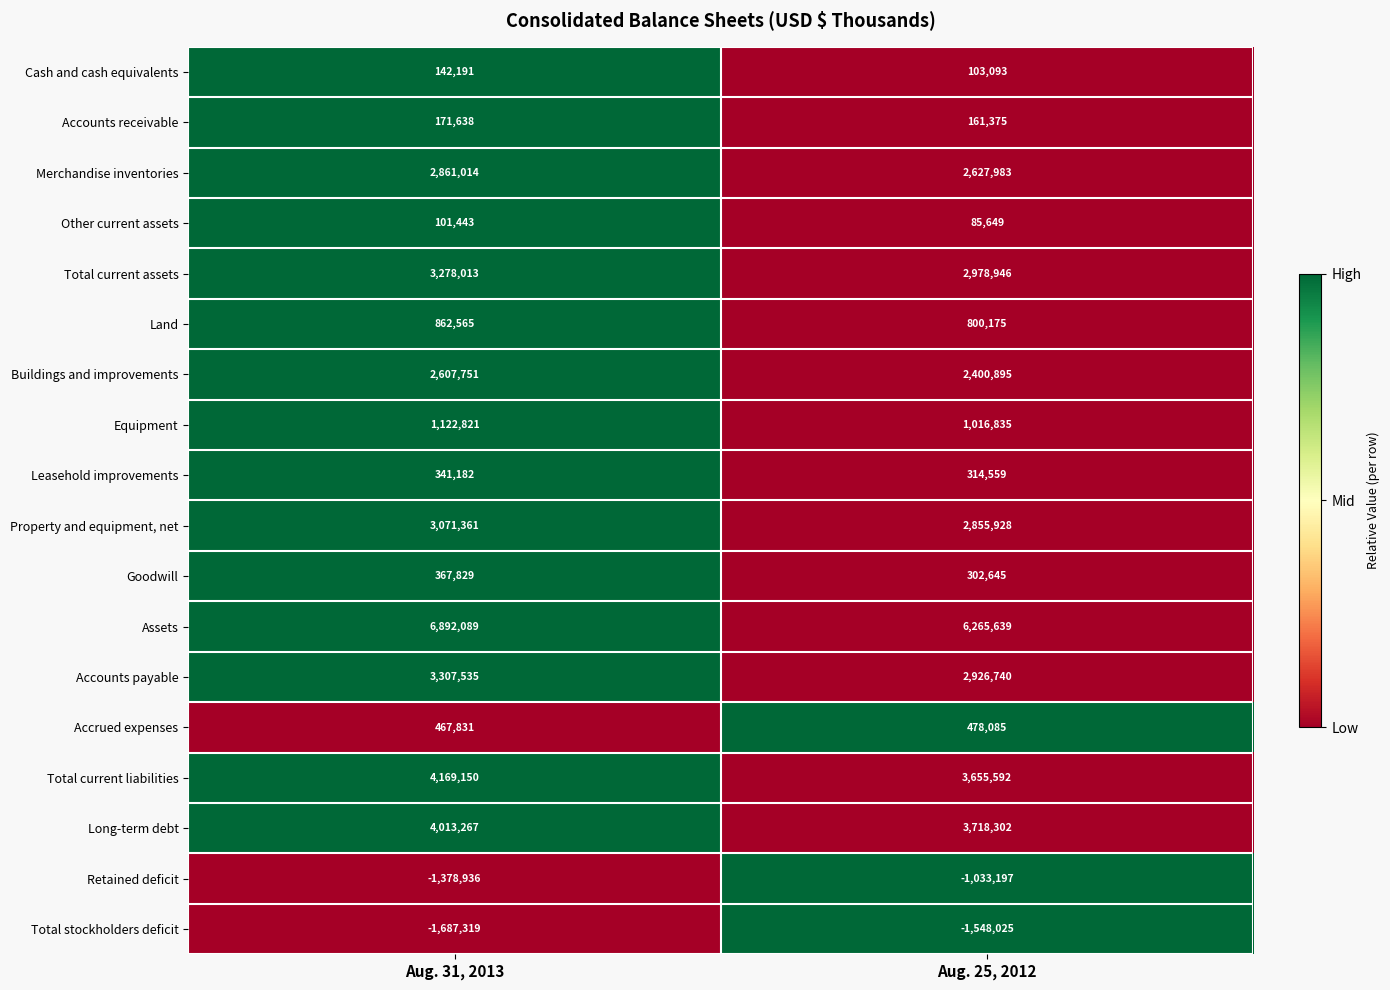

Where is Leasehold improvements nearest to the value 327870?

Aug. 25, 2012